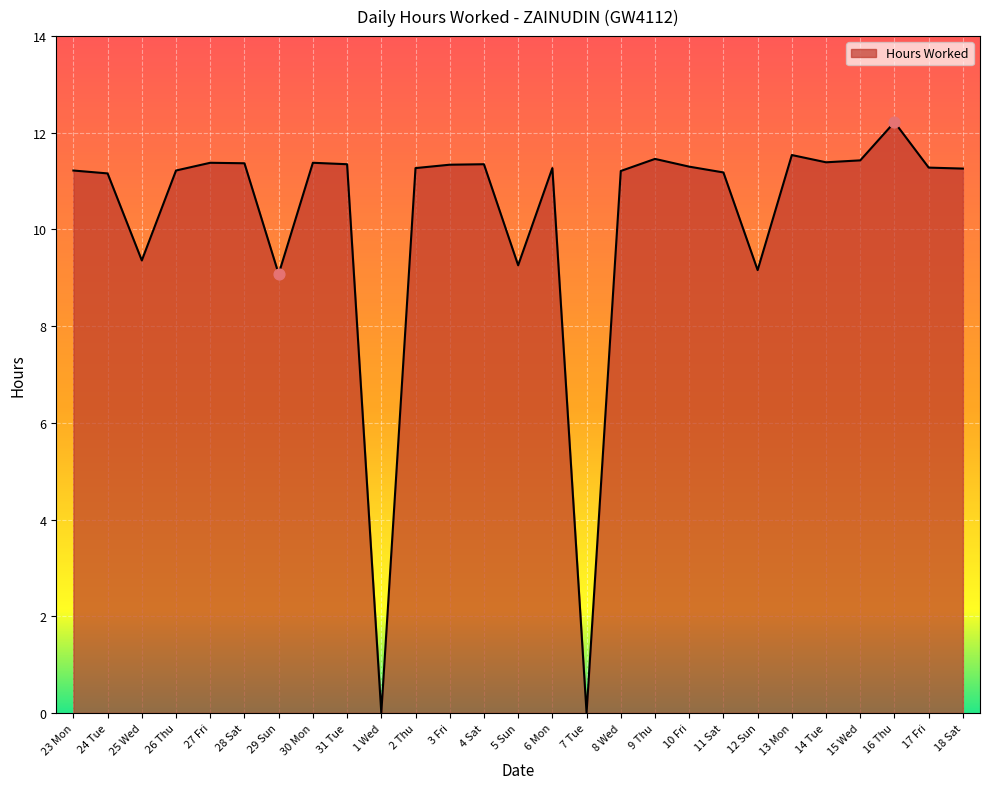

Between 5 Sun and 6 Mon, which is larger?

6 Mon